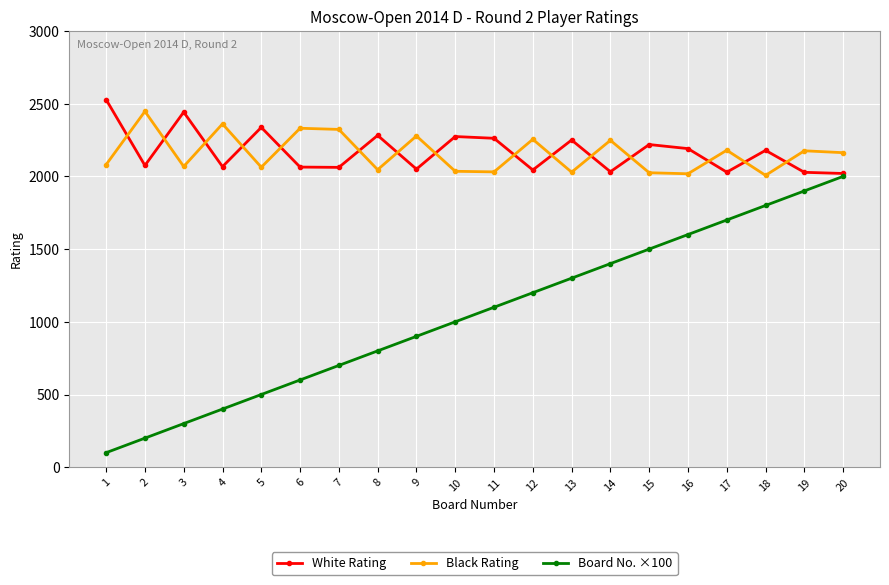

What is the lowest value of the Black Rating series?

2007